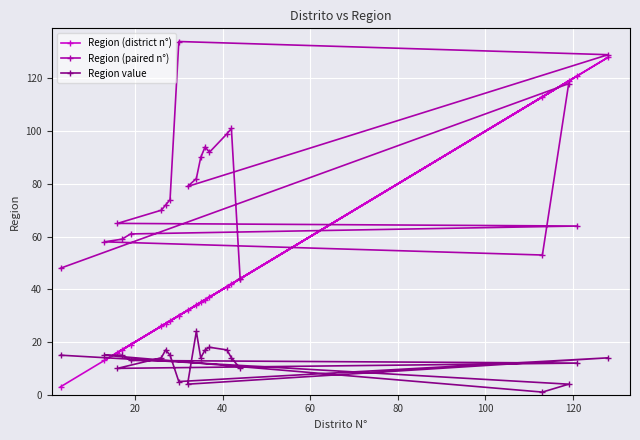

Rank the series by their average value, from lowest to highest.

Region value, Region (district n°), Region (paired n°)